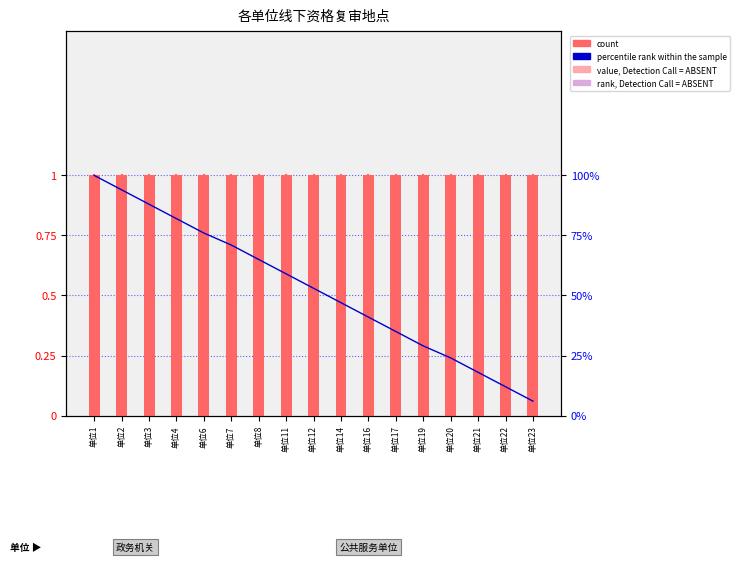

What are all the series names shown in the legend?

count, percentile rank within the sample